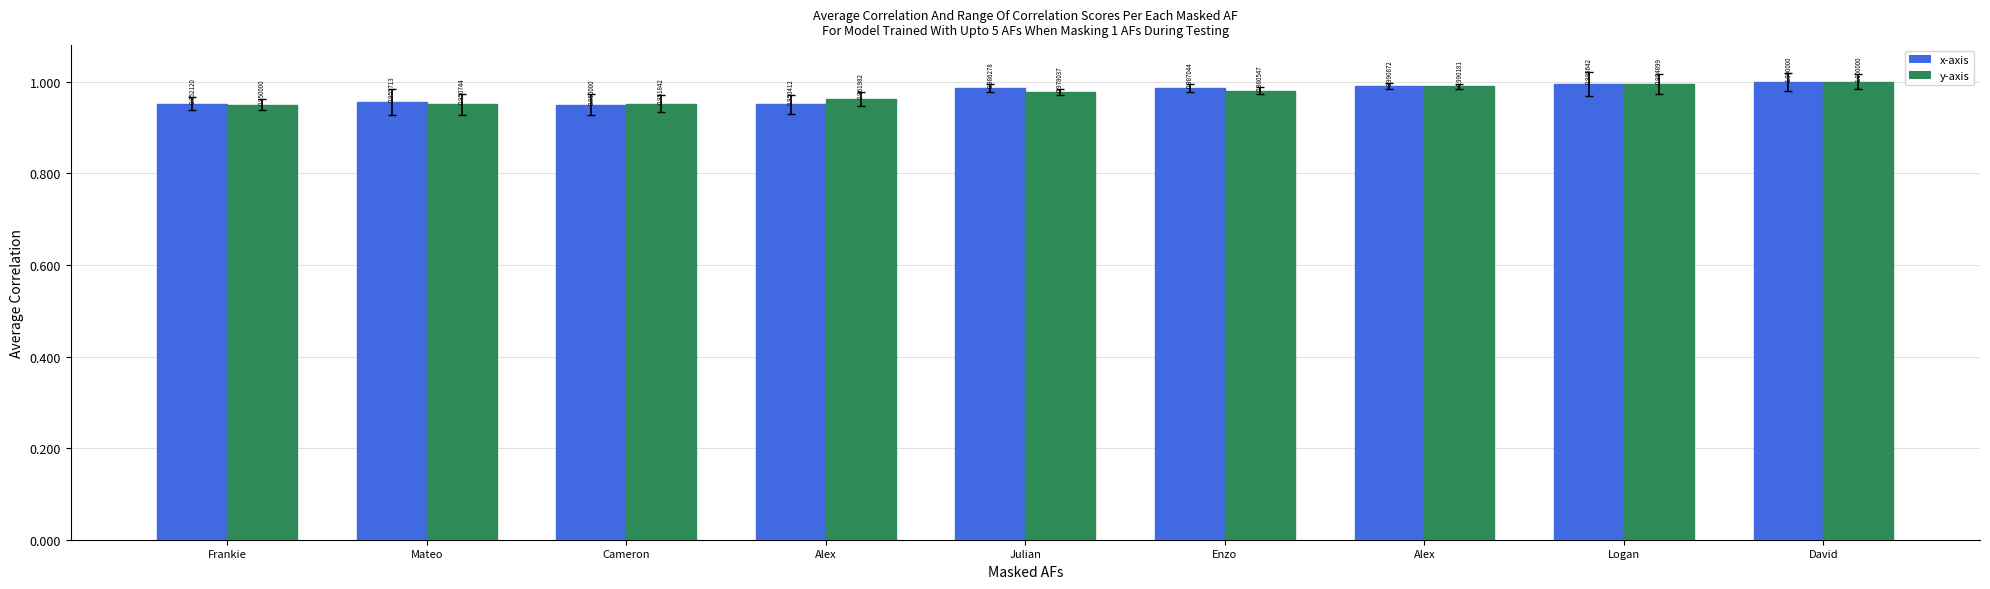

Between Frankie and Alex, which series saw the biggest shift?

y-axis